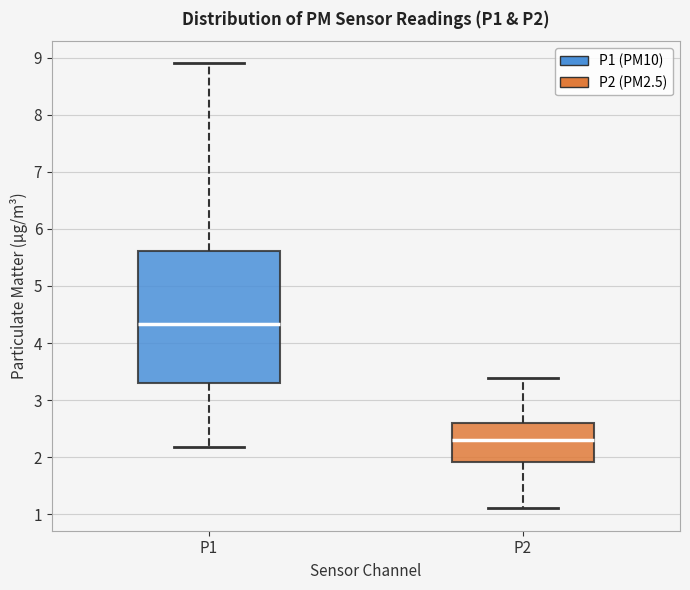

Reading left to right, transcribe this box plot: for each box, give where its median line is, the range the box spans, and where its two whiskers end, as read against the y-axis. The values are not printed on the chart, so give them approximately, as read against the axis.

P1: median 4.3, box 3.3 to 5.6, whiskers 2.2 to 8.9
P2: median 2.3, box 1.9 to 2.6, whiskers 1.1 to 3.4